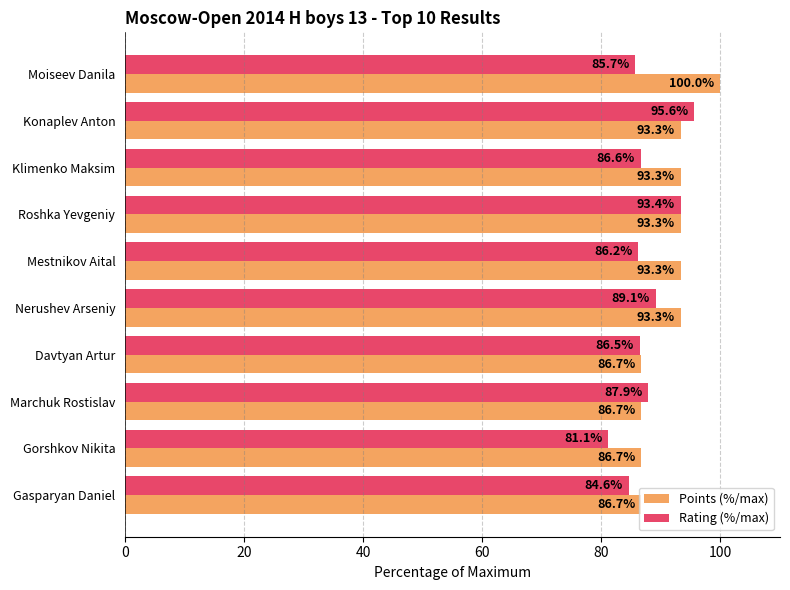

What is the average value of the Points (%/max) series?

91.3